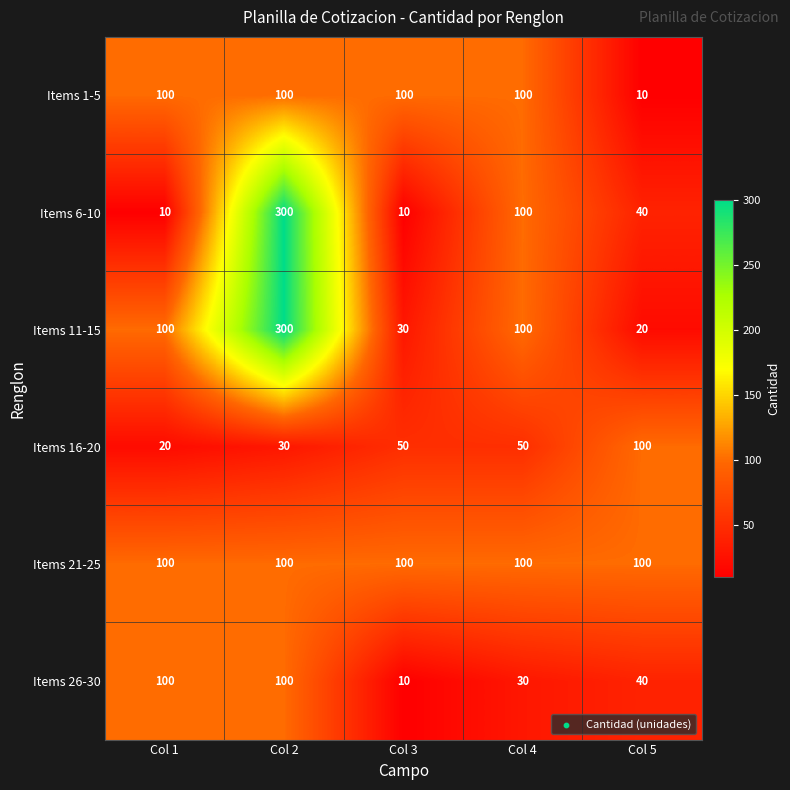

Reading left to right, transcribe all the data shown in this chart.

Items 1-5: Col 1=100	Col 2=100	Col 3=100	Col 4=100	Col 5=10
Items 6-10: Col 1=10	Col 2=300	Col 3=10	Col 4=100	Col 5=40
Items 11-15: Col 1=100	Col 2=300	Col 3=30	Col 4=100	Col 5=20
Items 16-20: Col 1=20	Col 2=30	Col 3=50	Col 4=50	Col 5=100
Items 21-25: Col 1=100	Col 2=100	Col 3=100	Col 4=100	Col 5=100
Items 26-30: Col 1=100	Col 2=100	Col 3=10	Col 4=30	Col 5=40